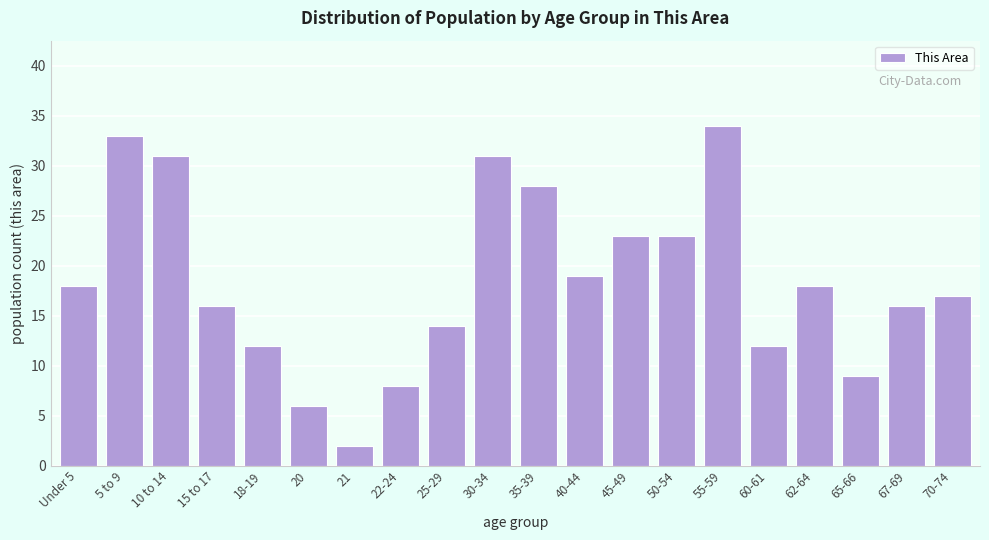

Reading right to left, list all the values displayed in this chart.

17	16	9	18	12	34	23	23	19	28	31	14	8	2	6	12	16	31	33	18